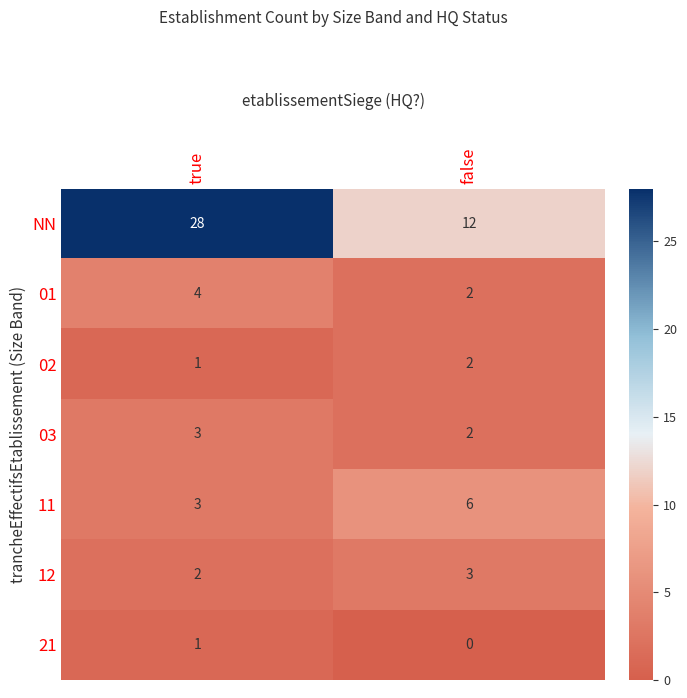

List the labels in order of 12 value, smallest first.

true, false